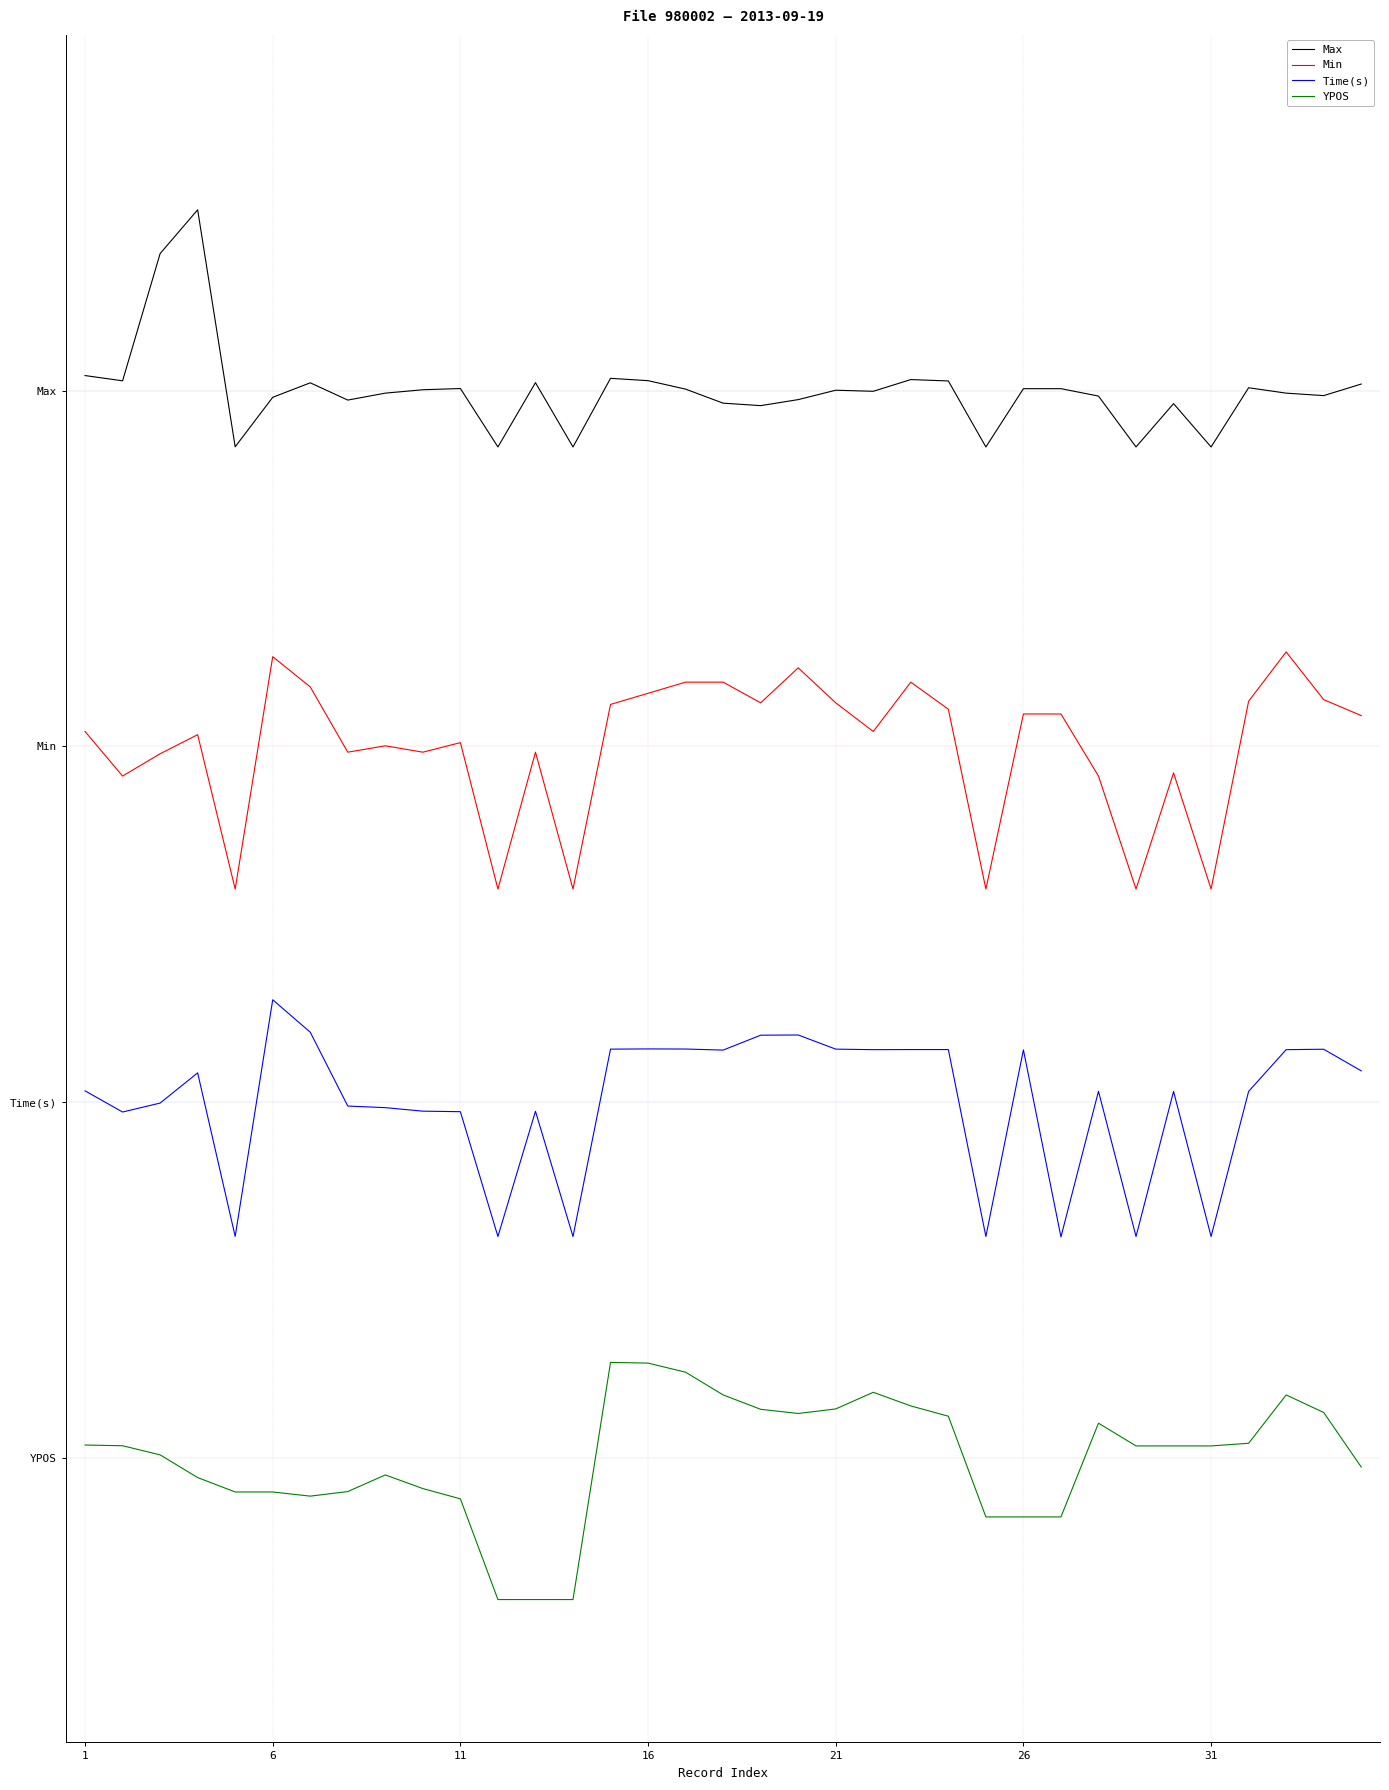

What are all the series names shown in the legend?

Max, Min, Time(s), YPOS